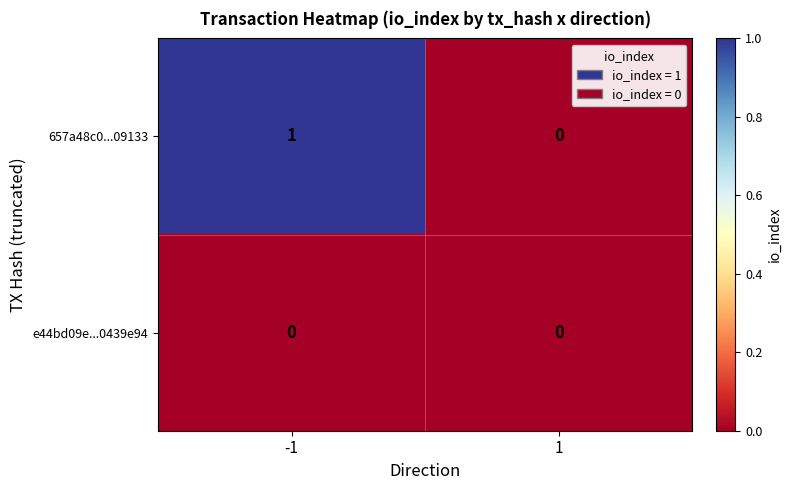

Which series has the largest total across all categories?

657a48c0...09133